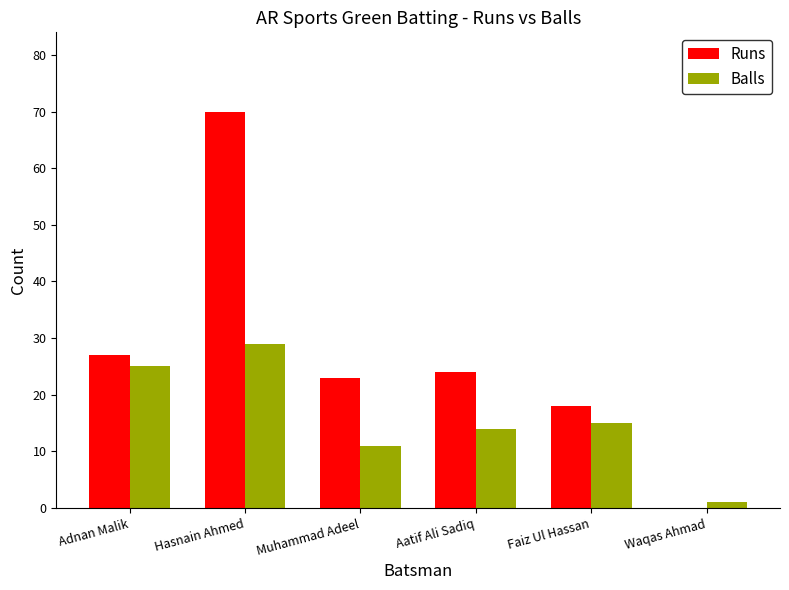

At which label does Balls reach its peak?

Hasnain Ahmed